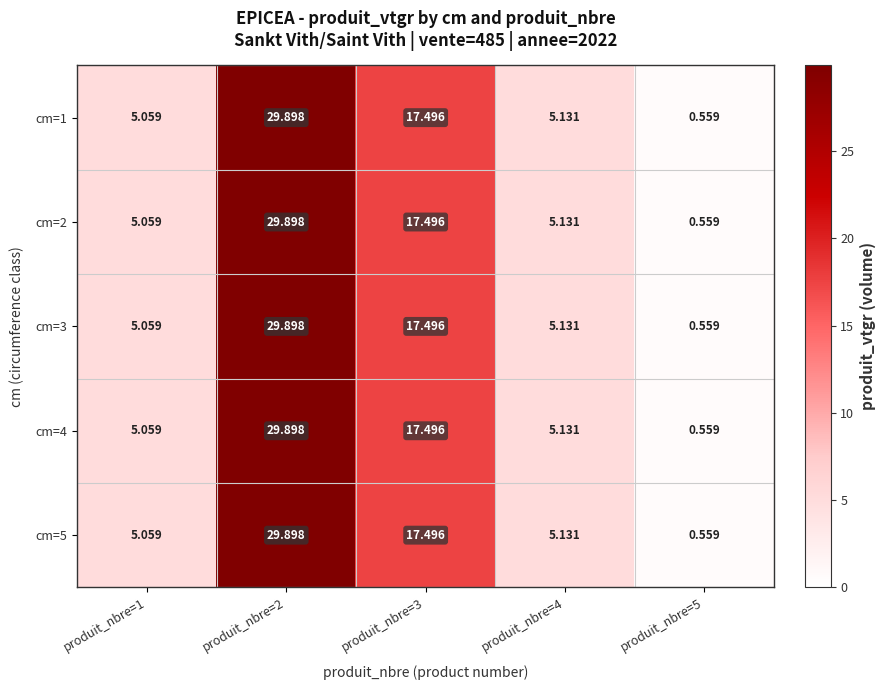

How many distinct data groups are displayed?

5